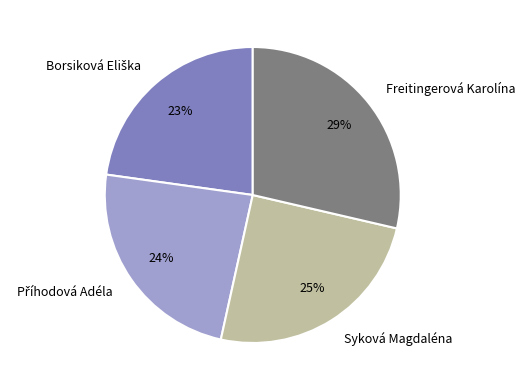

To the nearest percent, what is the difference between the largest and smallest slice percentages?

6%